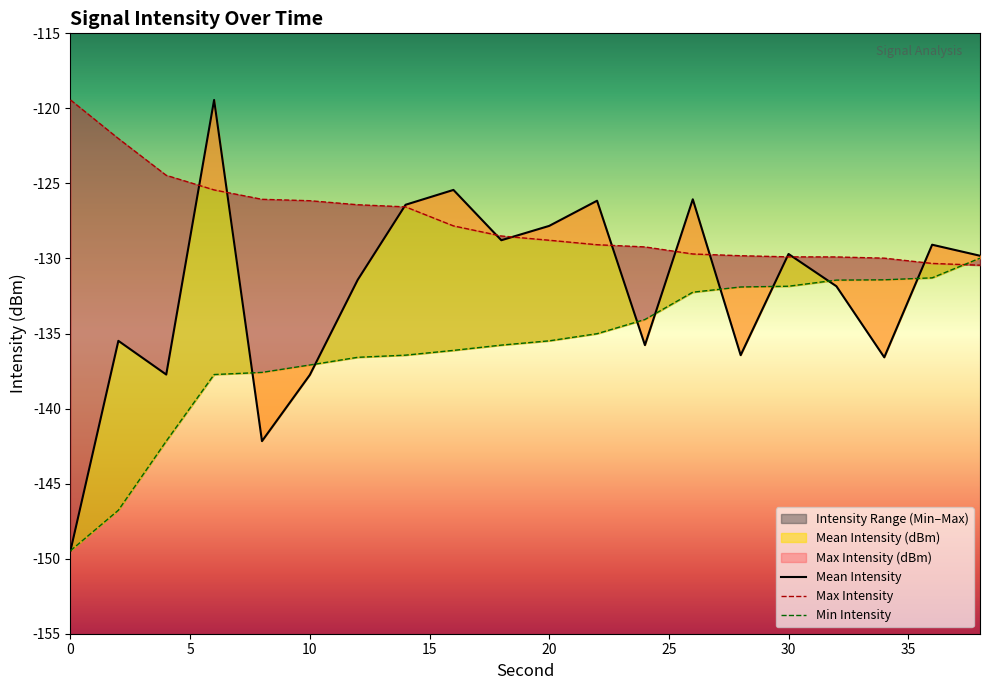

In Mean Intensity (dBm), how many points are higher than both neighbors (excluding endpoints)?

7